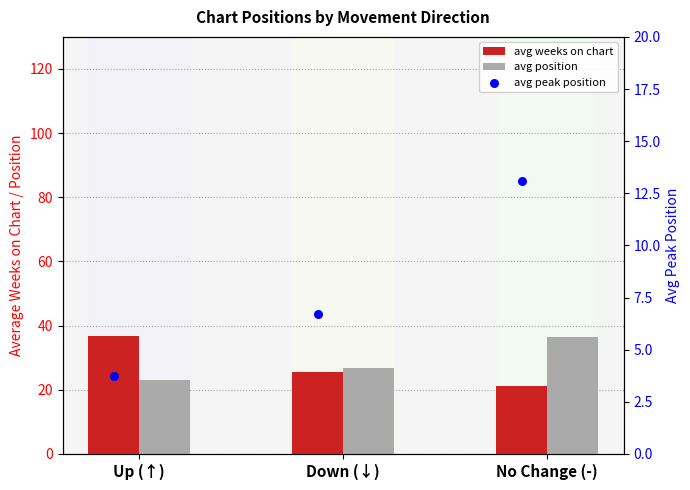

Which series contains the highest Y value?

avg weeks on chart